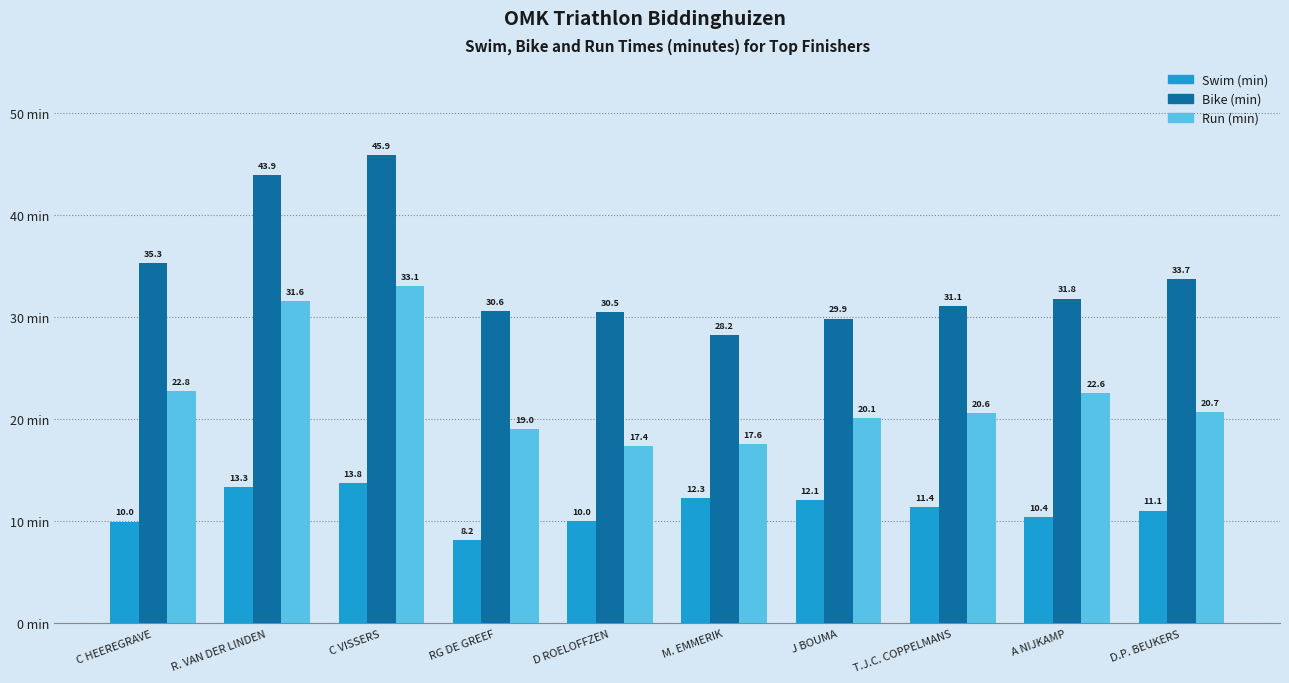

What is the difference between the highest and lowest values at R. VAN DER LINDEN?

30.6